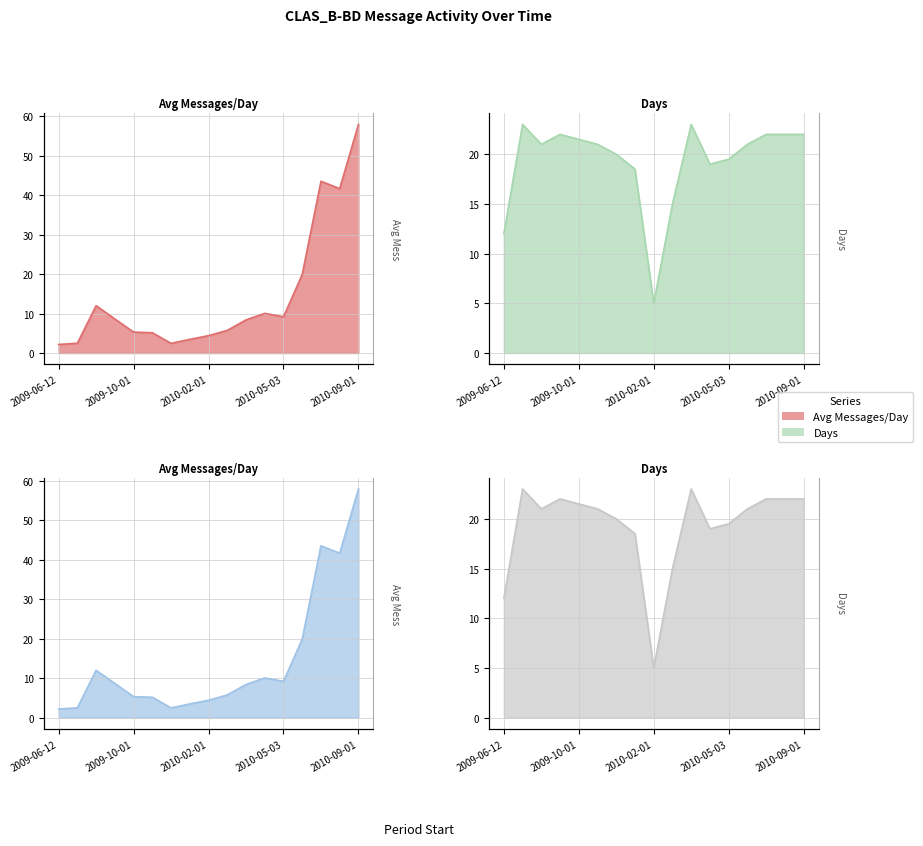

What is the sum of the Avg Messages/Day values at 2010-08-02 and 2010-03-01?

50.1